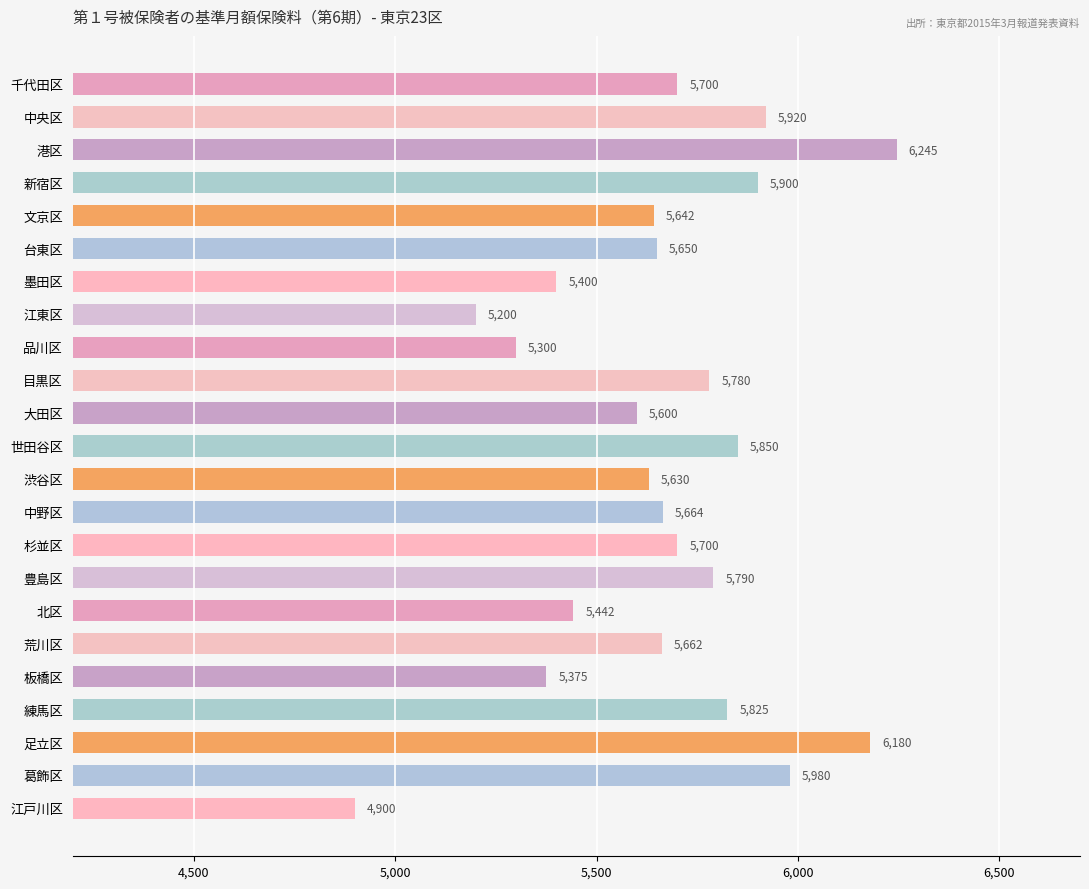

Which has a higher value, 中央区 or 世田谷区?

中央区